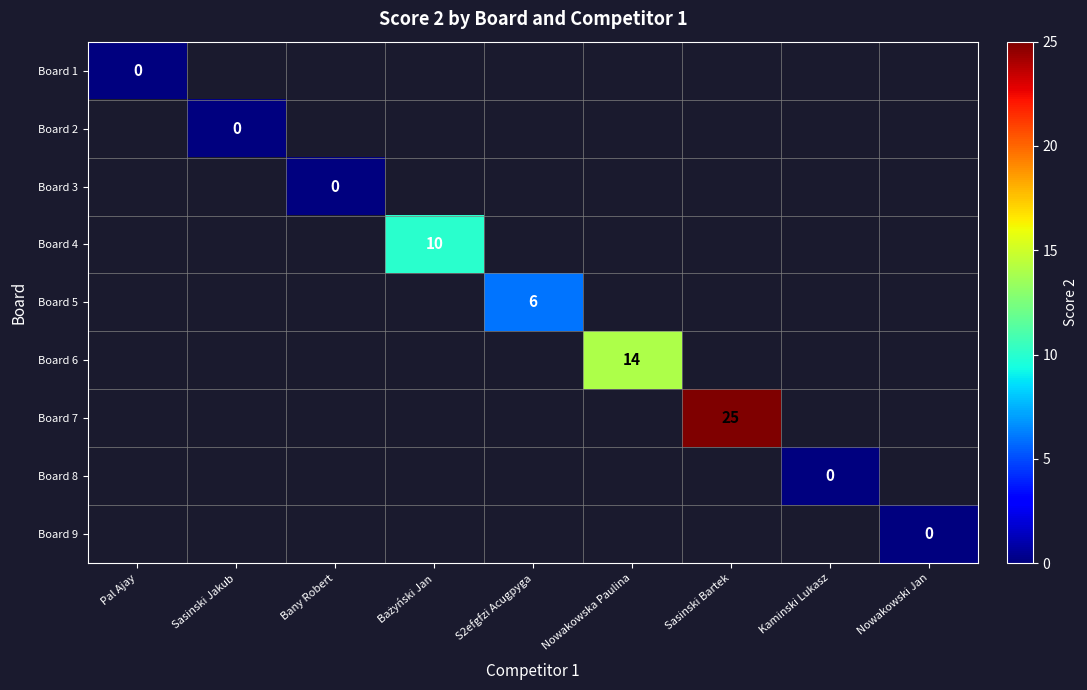

What is the maximum value shown in the chart?

25.0